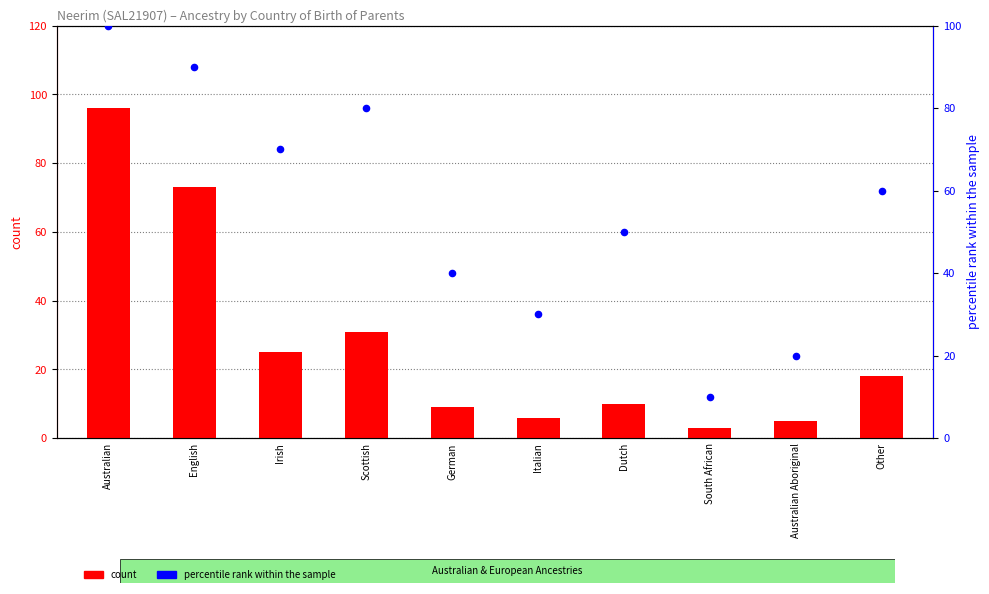

What are all the series names shown in the legend?

count, percentile rank within the sample